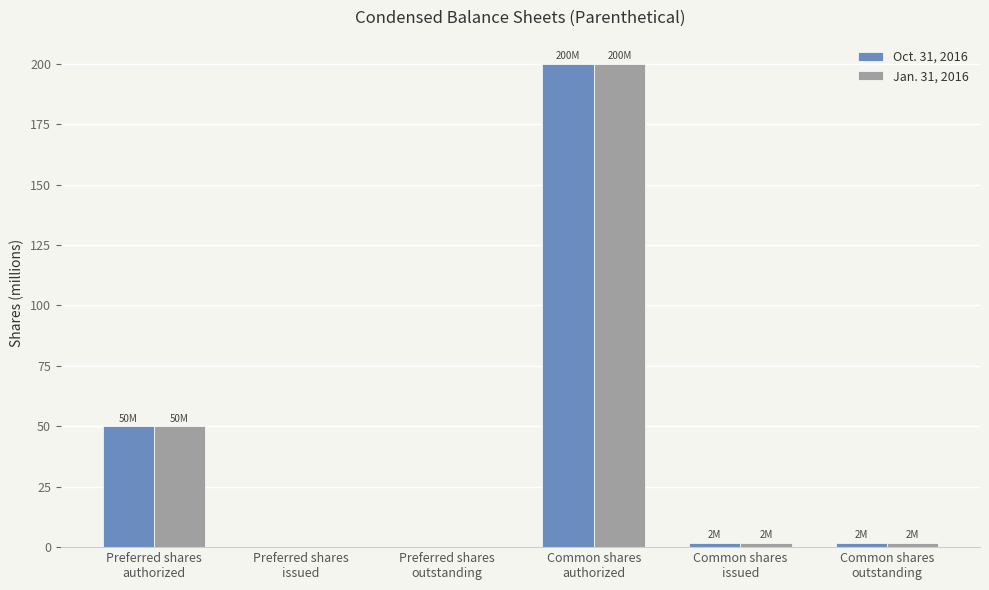

How many groups of bars are there?

6